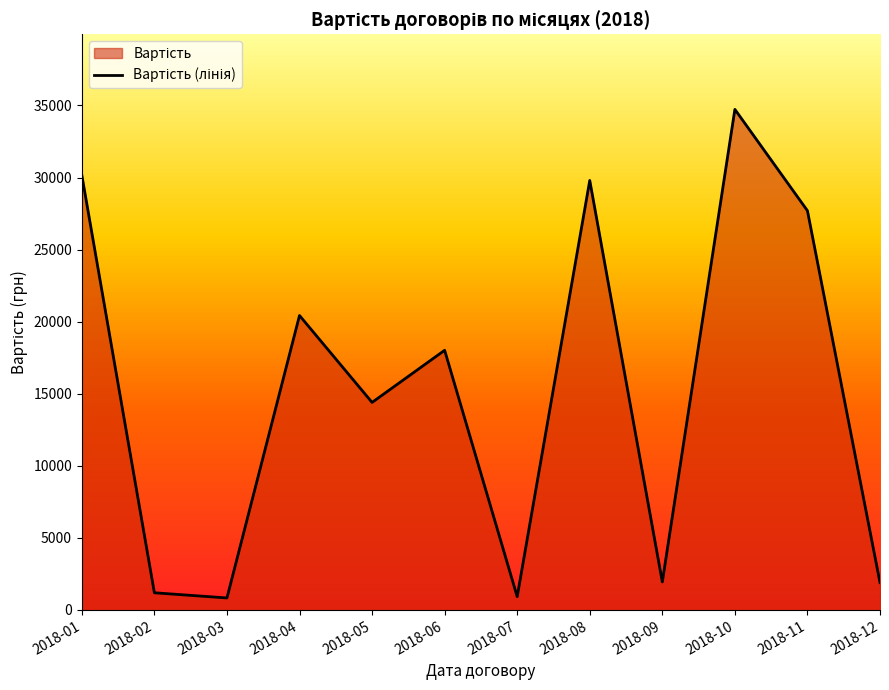

Approximately how many times larger is the value at 2018-09 compared to 2018-04?

0.1